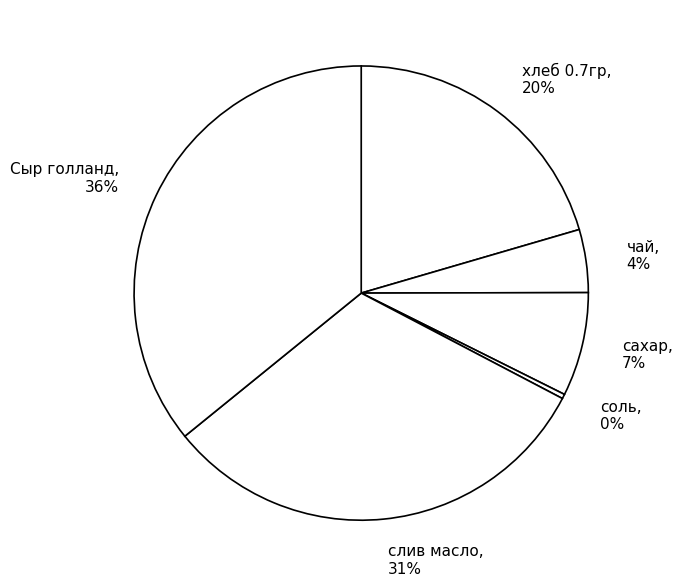

To the nearest percent, what percentage of the pie is чай?

4%